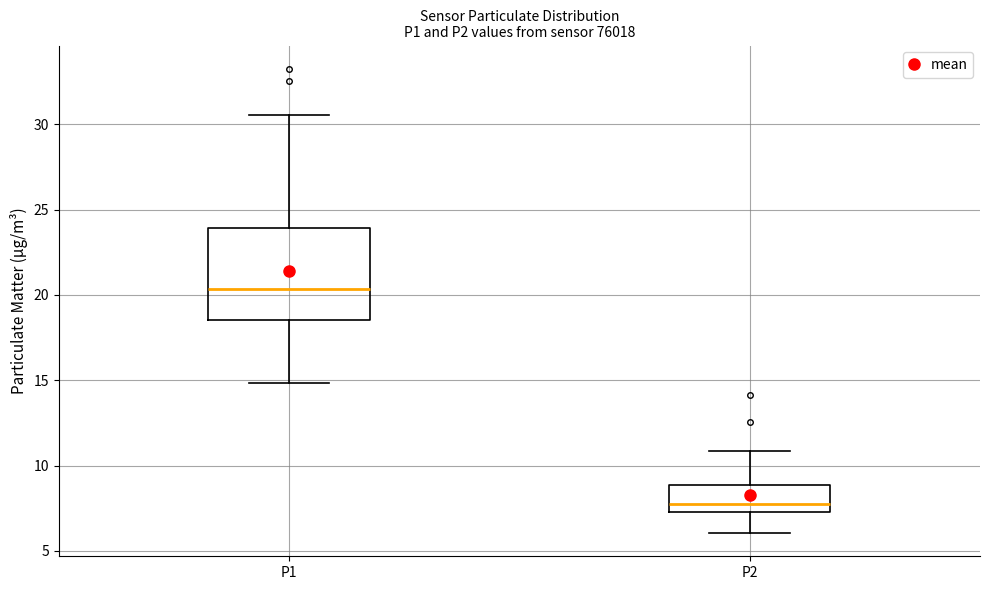

Where does the median line of the box for P1 sit on the y-axis? The values are not printed on the chart, so give them approximately, as read against the axis.

20.5